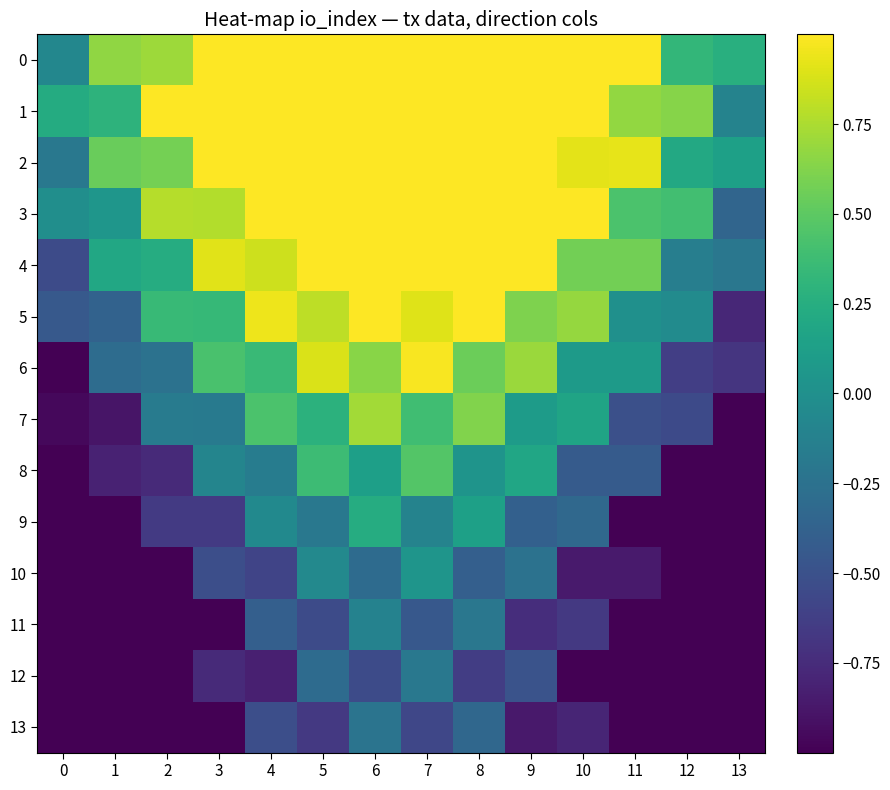

At how many categories does at least one series exceed 1?

10